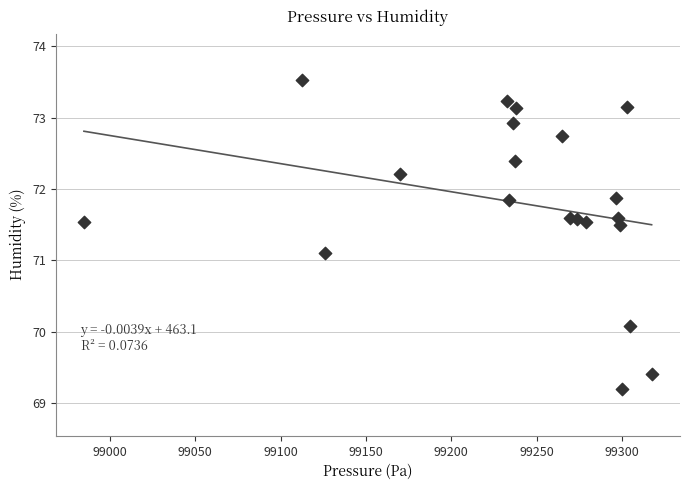

What is the range of X values (max minus min)?

332.5